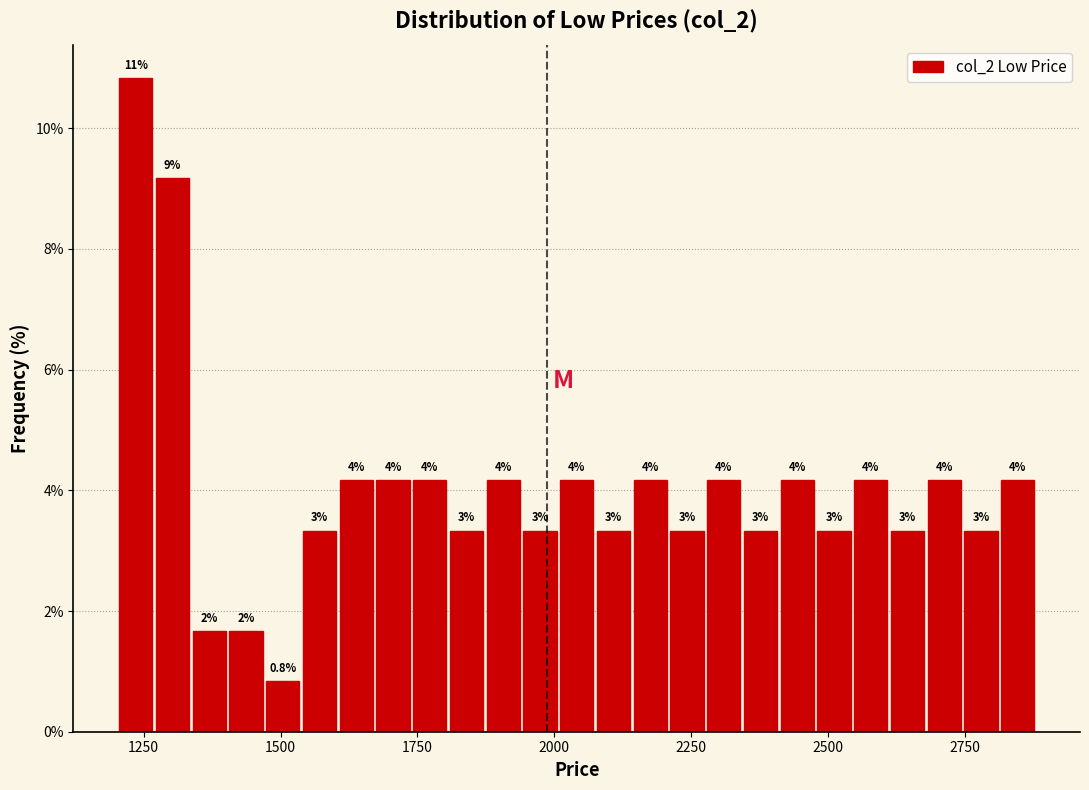

Read against the x-axis, roughly where is the centre of the tallest bar?

1250